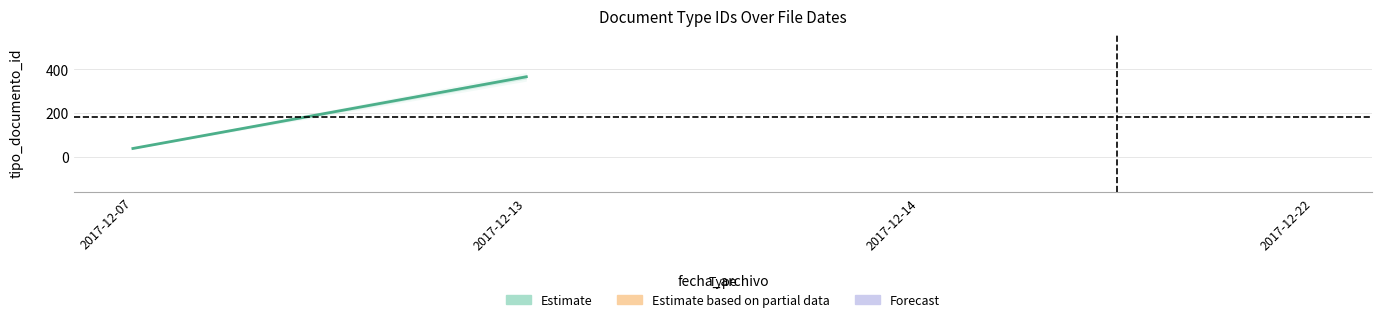

Reading left to right, what are all the values shown in this chart?

2017-12-07=37.2	2017-12-13=366.0